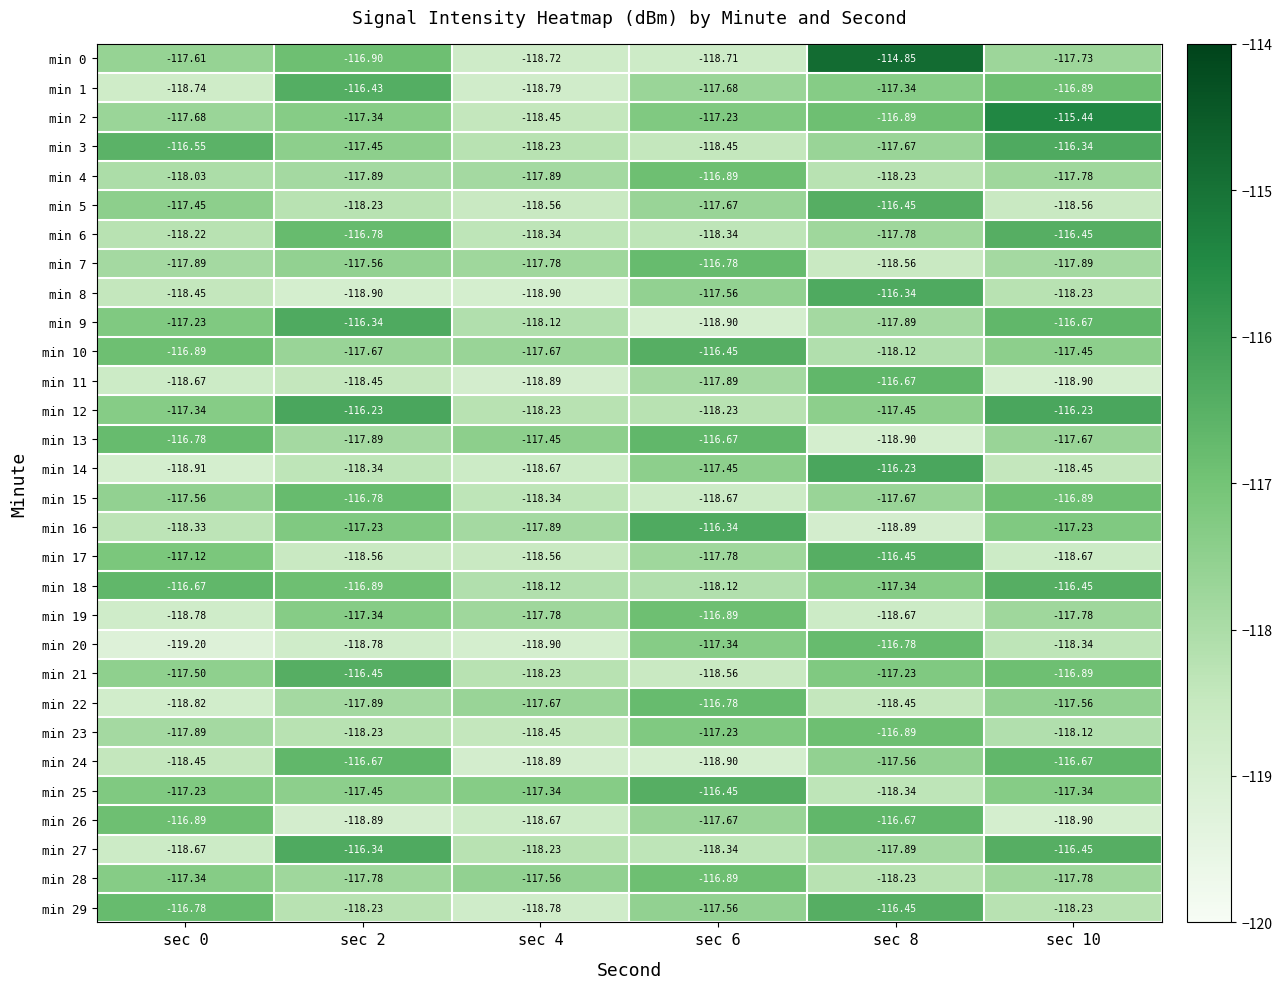

How many categories are shown in the chart?

6